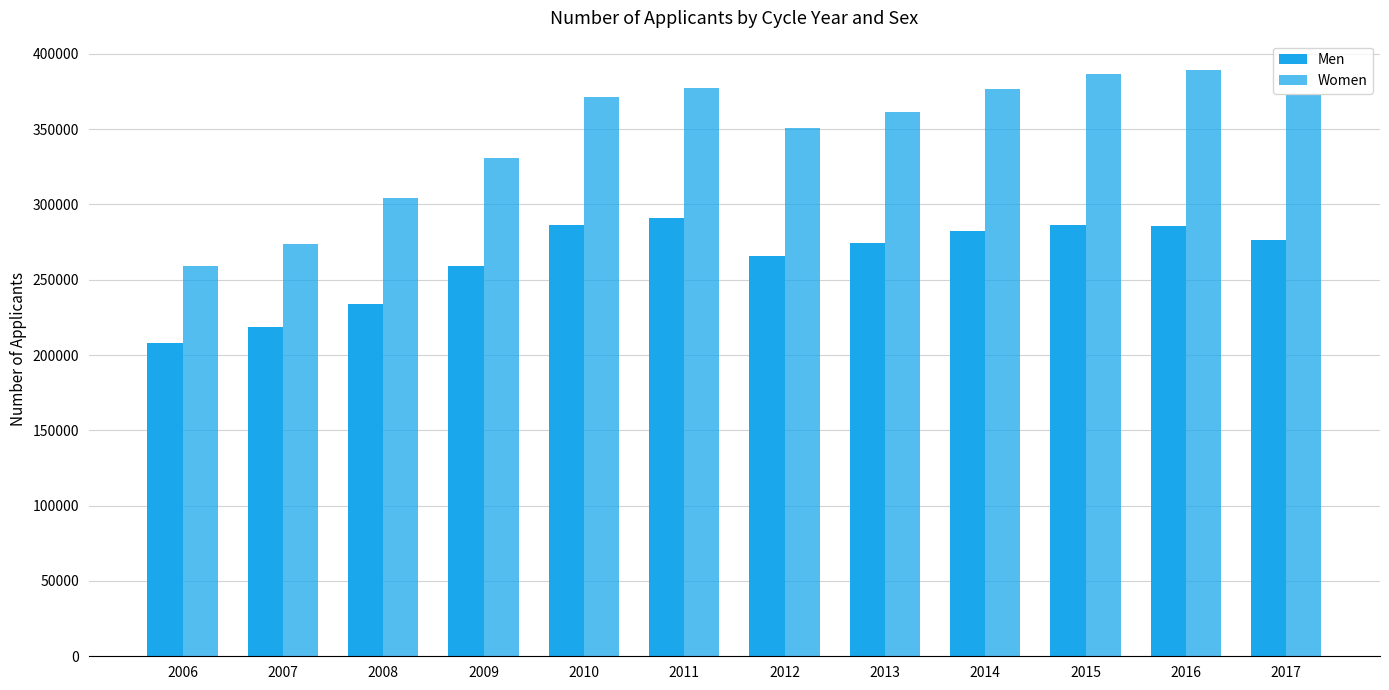

Which series has the largest range (max minus min)?

Women